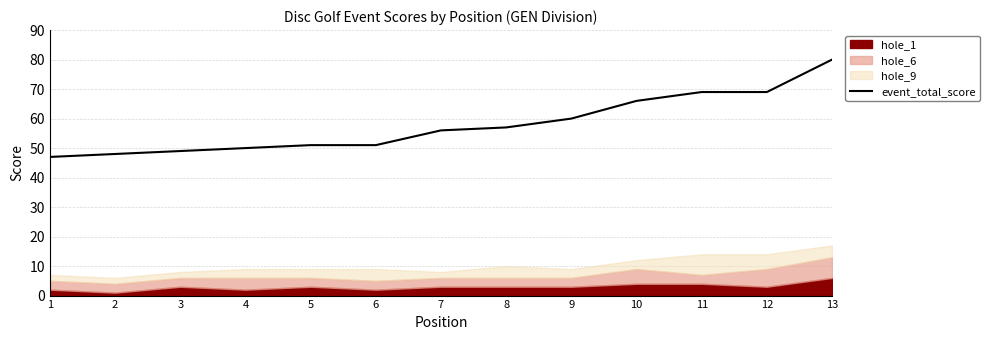

What is the value of the 6th point from the left?

51